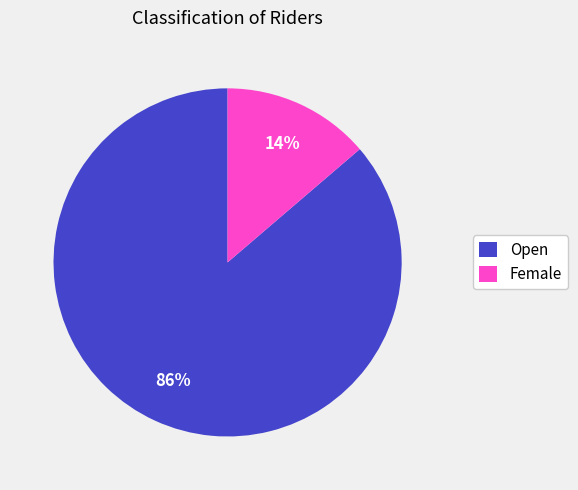

Count the number of slices in the pie.

2